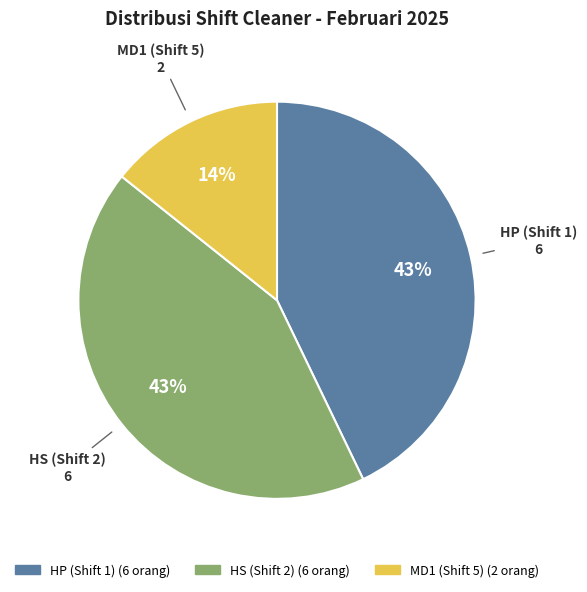

To the nearest percent, what is the average slice percentage?

33%